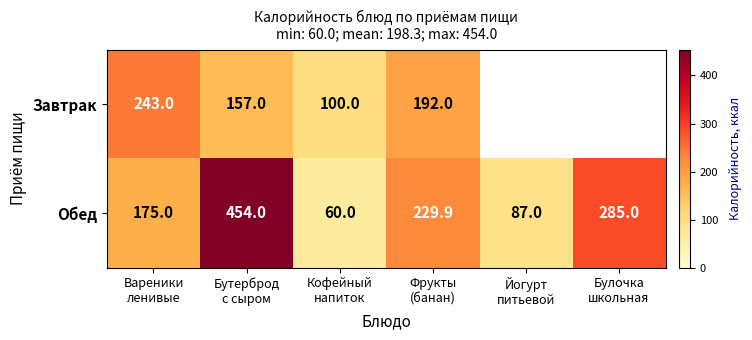

Which label corresponds to the smallest value in the chart?

Кофейный
напиток